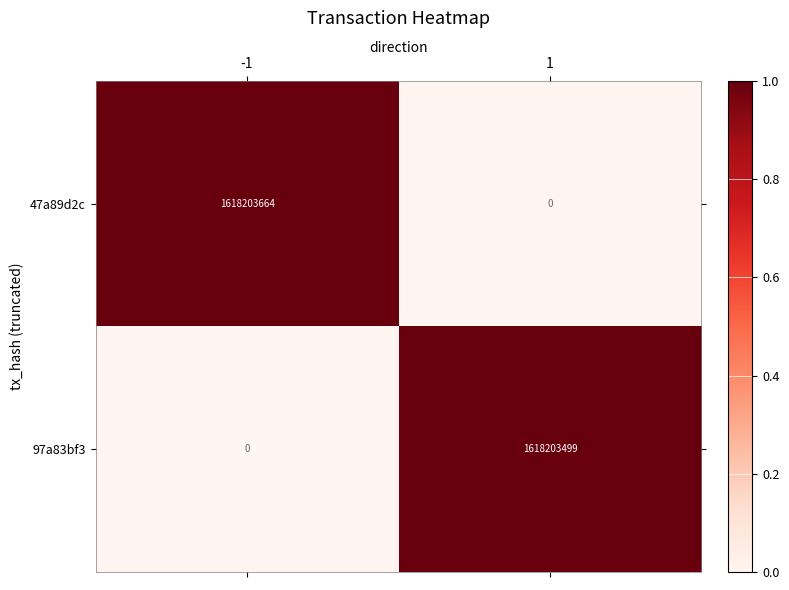

List the labels in order of 97a83bf3 value, smallest first.

-1, 1